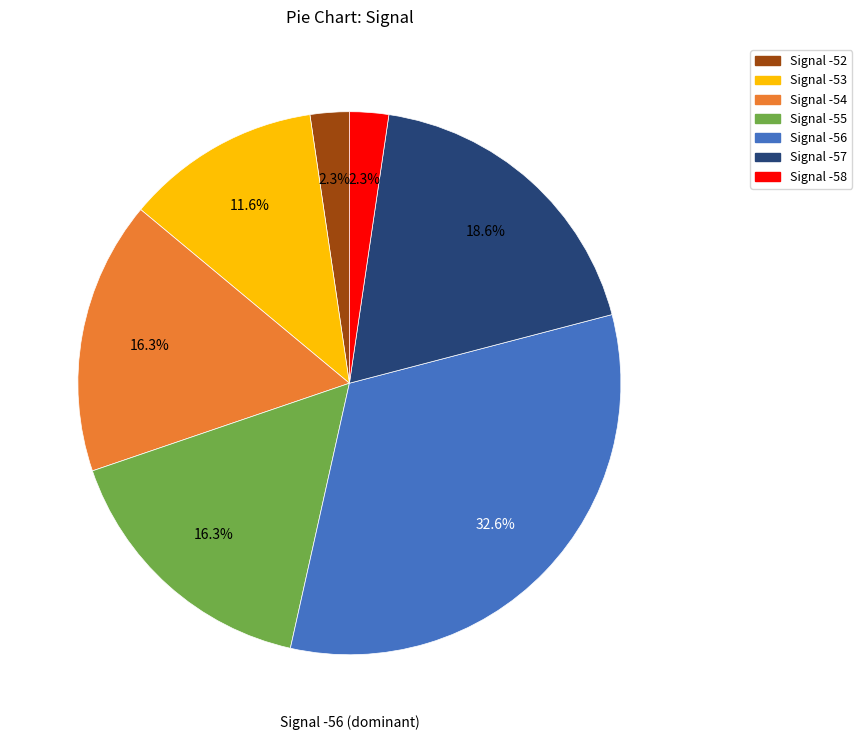

Does any single category account for the majority?

No